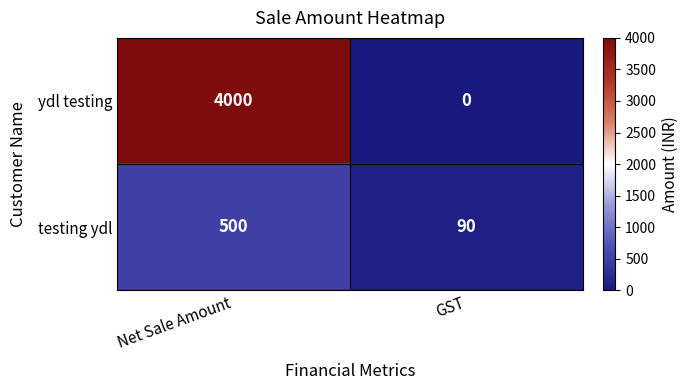

Reading left to right, extract all data points from this chart.

ydl testing: Net Sale Amount=4000	GST=0
testing ydl: Net Sale Amount=500	GST=90